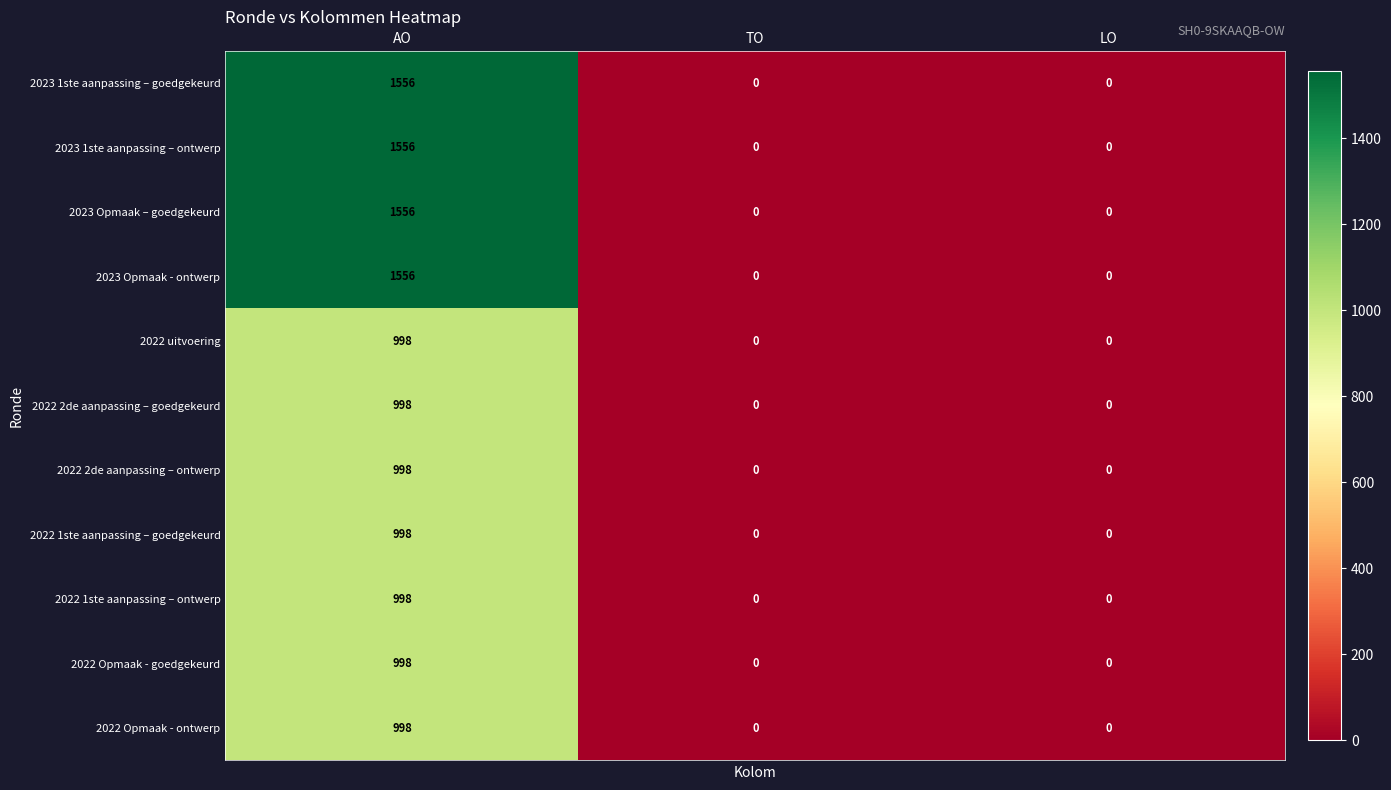

The 2023 1ste aanpassing – goedgekeurd series shows 324 at AO. True or false?

False